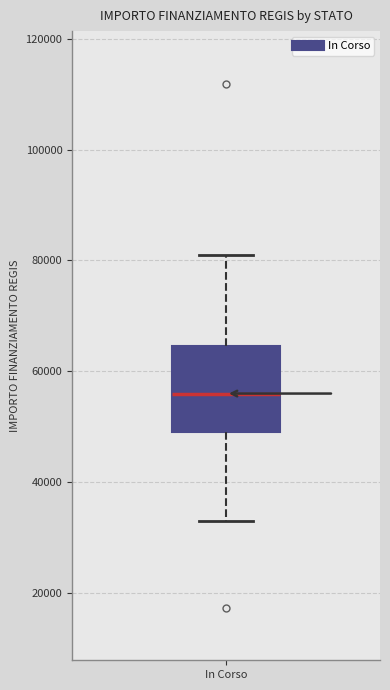

Read this box plot against the y-axis: the position of the median line, the range covered by the box, and the ends of both whiskers. The values are not printed on the chart, so give them approximately, as read against the axis.

median 56000, box 50000 to 64000, whiskers 32000 to 80000